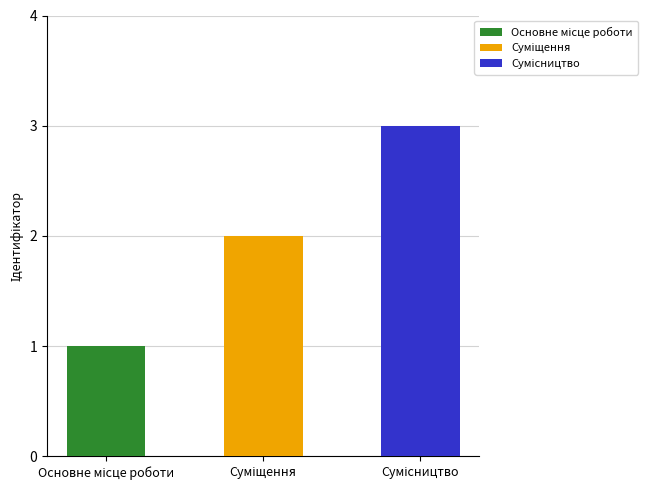

What is the sum of all values?

6